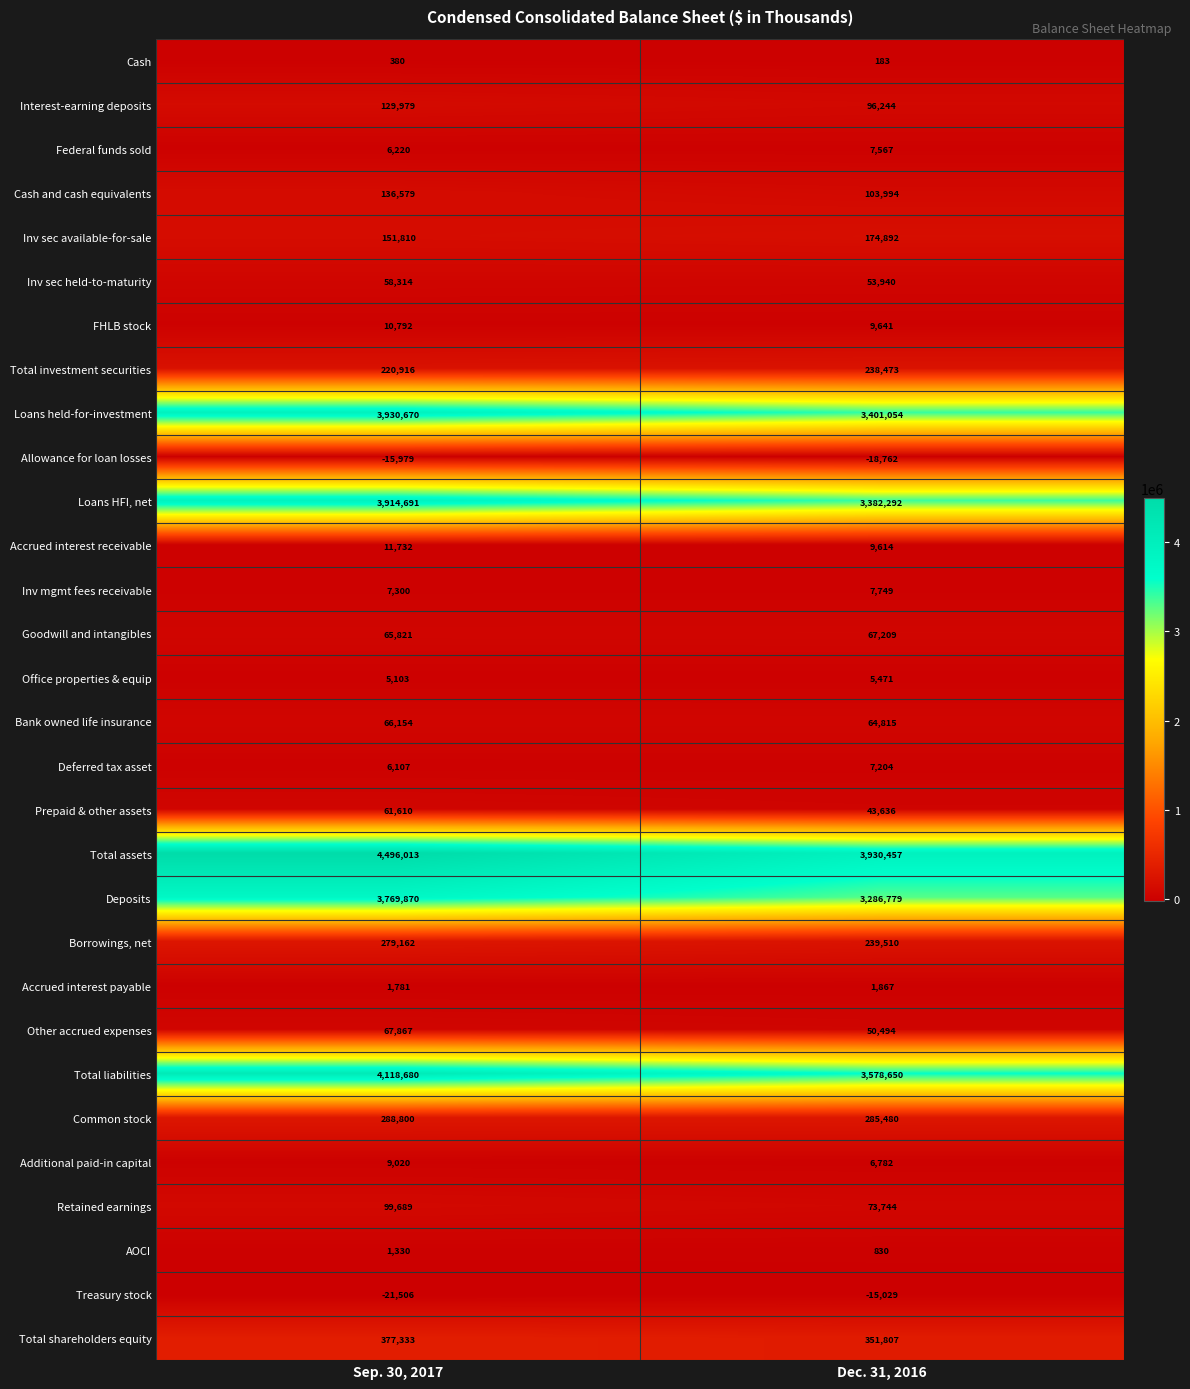

What is the spread (max minus min) of values at Sep. 30, 2017?

4517519